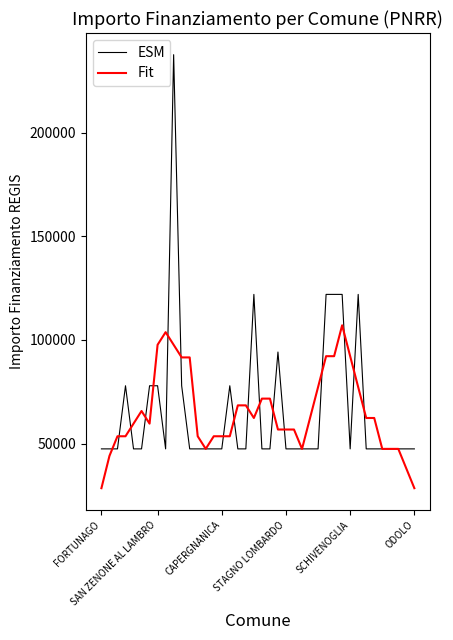

How many series are shown in this chart?

2